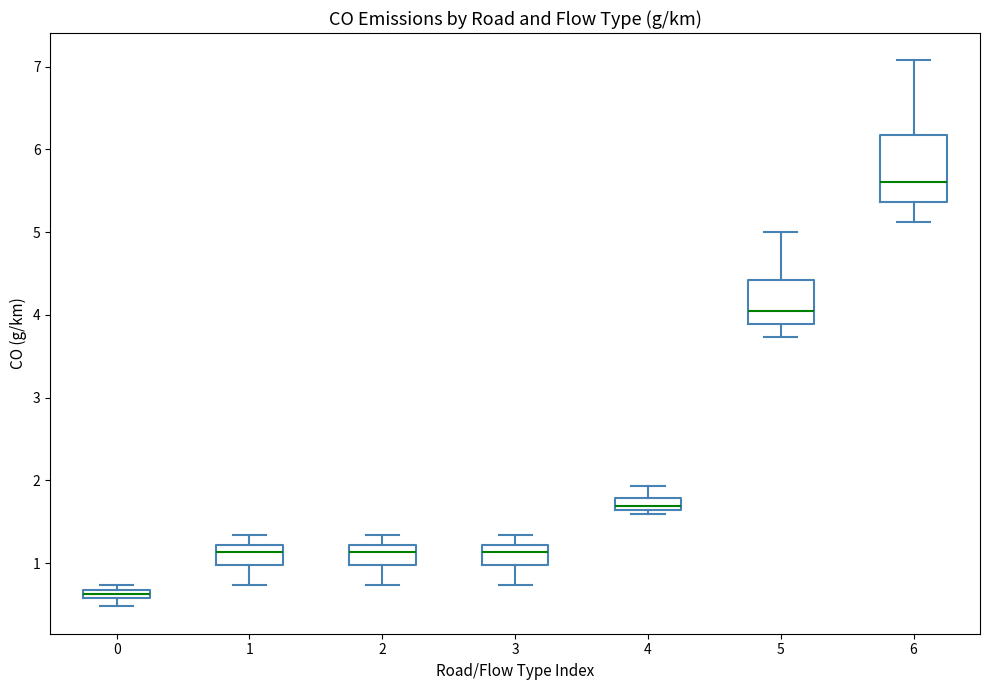

Which box has the highest median line?

6